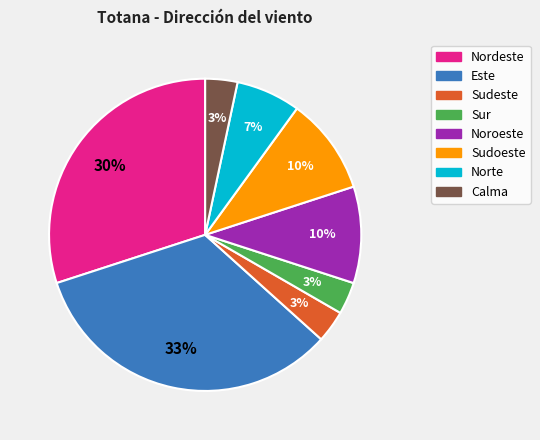

Combined, do Sudeste and Sudoeste account for over 50%?

No